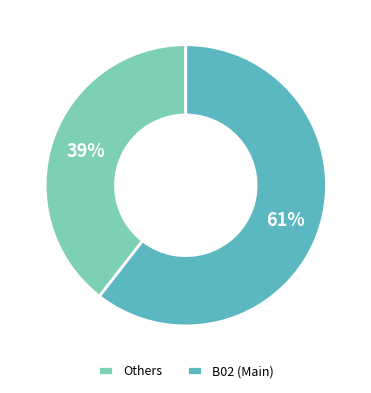

Is there a majority slice in this chart?

Yes